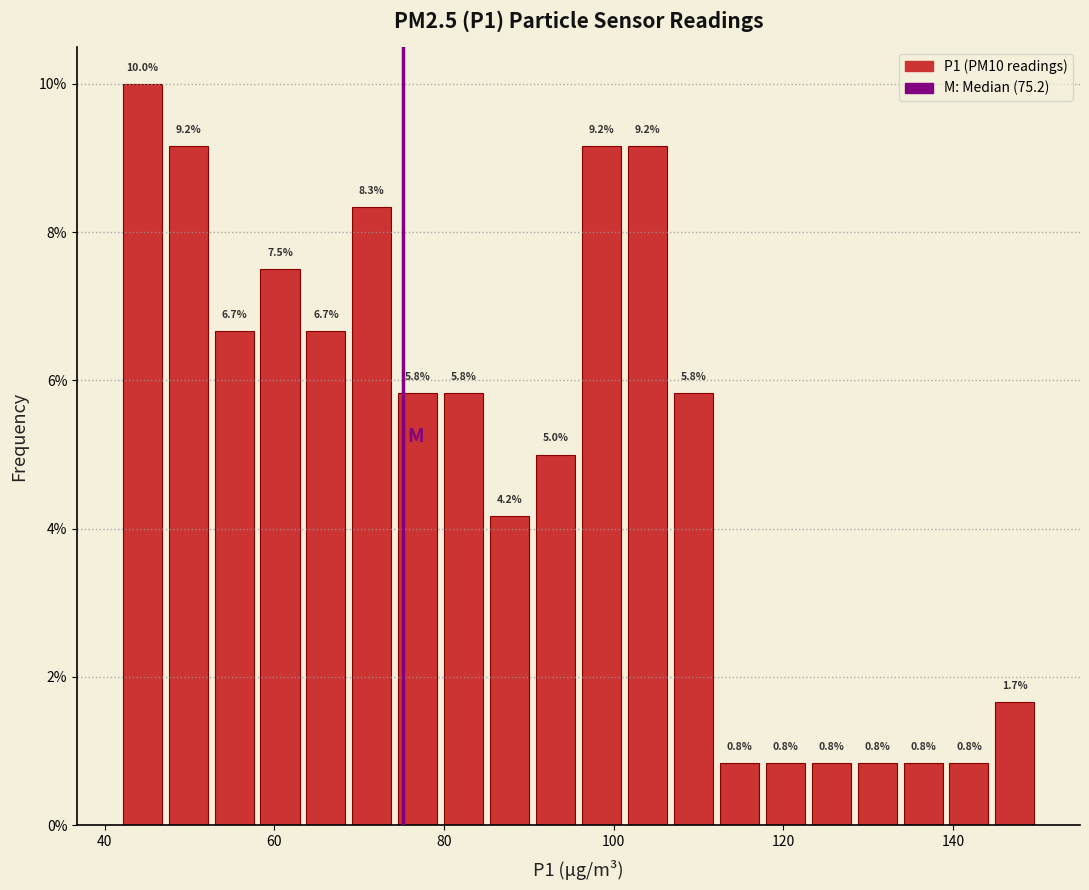

Around what value on the x-axis is the tallest bar? Give the approximate position of its centre, as read against the axis.

44